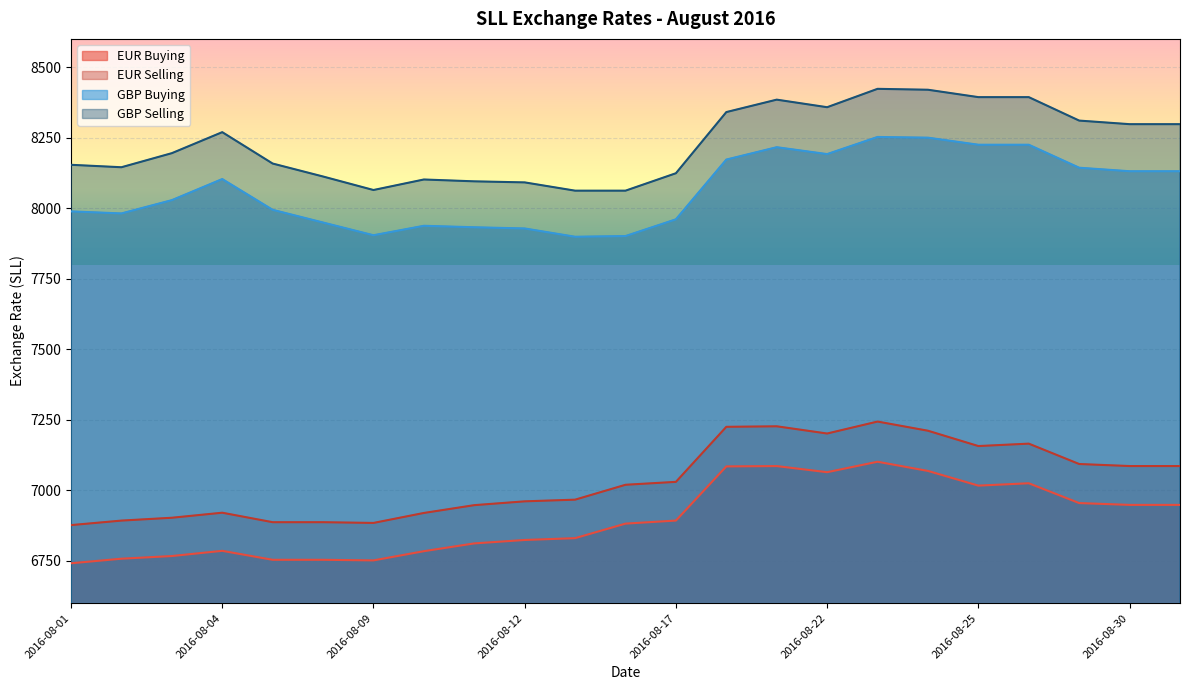

Reading right to left, what are all the values shown in this chart?

EUR Buying: 2016-08-31=6948.3	2016-08-30=6948.3	2016-08-29=6954.8	2016-08-26=7025.0	2016-08-25=7016.6	2016-08-24=7068.7	2016-08-23=7101.3	2016-08-22=7064.2	2016-08-19=7085.9	2016-08-18=7084.8	2016-08-17=6892.8	2016-08-16=6881.9	2016-08-15=6830.4	2016-08-12=6824.0	2016-08-11=6811.8	2016-08-10=6784.2	2016-08-09=6751.6	2016-08-08=6753.7	2016-08-05=6753.7	2016-08-04=6785.5	2016-08-03=6767.1	2016-08-02=6757.6	2016-08-01=6741.4
EUR Selling: 2016-08-31=7086.0	2016-08-30=7086.0	2016-08-29=7093.2	2016-08-26=7165.4	2016-08-25=7156.9	2016-08-24=7211.2	2016-08-23=7243.7	2016-08-22=7201.3	2016-08-19=7226.9	2016-08-18=7225.0	2016-08-17=7030.0	2016-08-16=7019.6	2016-08-15=6966.9	2016-08-12=6960.9	2016-08-11=6947.4	2016-08-10=6919.7	2016-08-09=6884.4	2016-08-08=6887.0	2016-08-05=6887.0	2016-08-04=6920.6	2016-08-03=6902.8	2016-08-02=6892.7	2016-08-01=6876.7
GBP Buying: 2016-08-31=8130.9	2016-08-30=8130.9	2016-08-29=8143.4	2016-08-26=8224.9	2016-08-25=8224.9	2016-08-24=8249.9	2016-08-23=8252.4	2016-08-22=8191.7	2016-08-19=8216.1	2016-08-18=8172.3	2016-08-17=7960.5	2016-08-16=7901.2	2016-08-15=7898.7	2016-08-12=7928.1	2016-08-11=7932.4	2016-08-10=7937.6	2016-08-09=7904.1	2016-08-08=7949.1	2016-08-05=7994.2	2016-08-04=8103.2	2016-08-03=8028.4	2016-08-02=7981.4	2016-08-01=7988.6
GBP Selling: 2016-08-31=8297.7	2016-08-30=8297.7	2016-08-29=8310.4	2016-08-26=8393.6	2016-08-25=8393.6	2016-08-24=8419.8	2016-08-23=8423.0	2016-08-22=8357.8	2016-08-19=8384.6	2016-08-18=8340.6	2016-08-17=8123.8	2016-08-16=8062.0	2016-08-15=8062.0	2016-08-12=8091.4	2016-08-11=8095.1	2016-08-10=8101.6	2016-08-09=8064.4	2016-08-08=8112.2	2016-08-05=8158.2	2016-08-04=8269.4	2016-08-03=8195.0	2016-08-02=8145.1	2016-08-01=8153.7